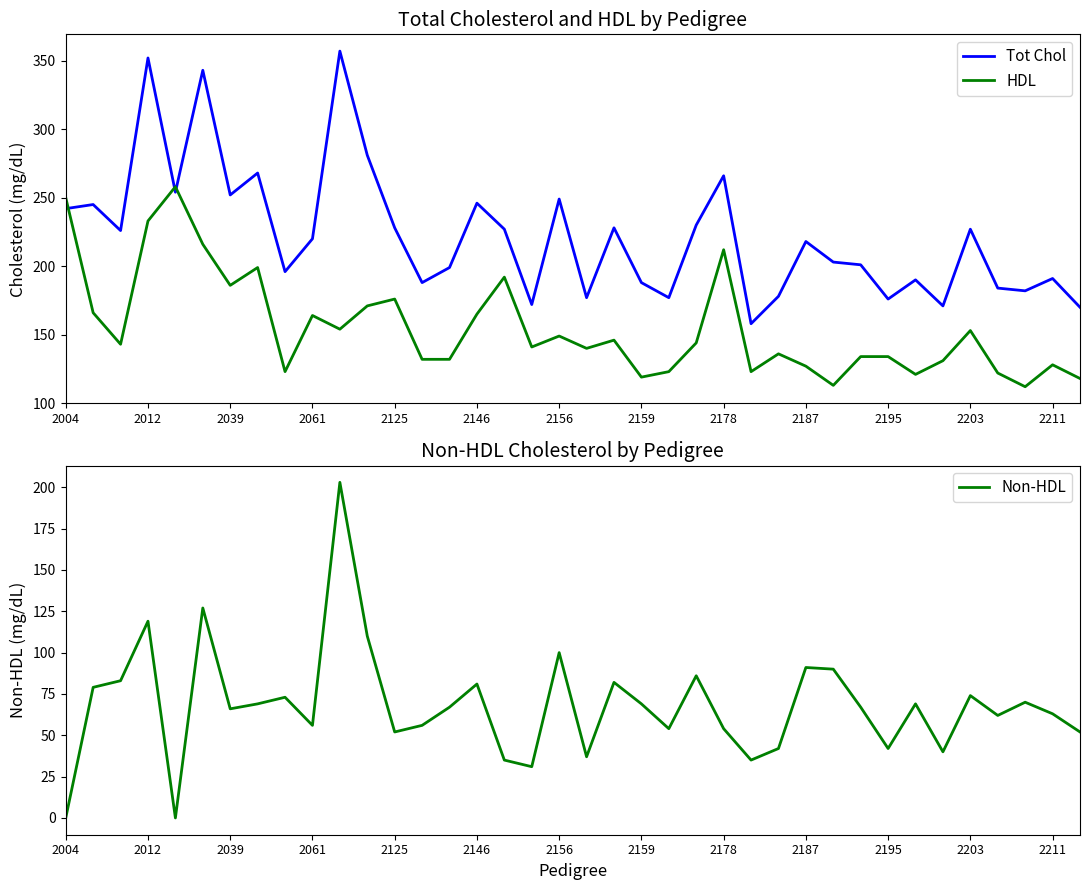

What are all the series names shown in the legend?

Tot Chol, HDL, Non-HDL